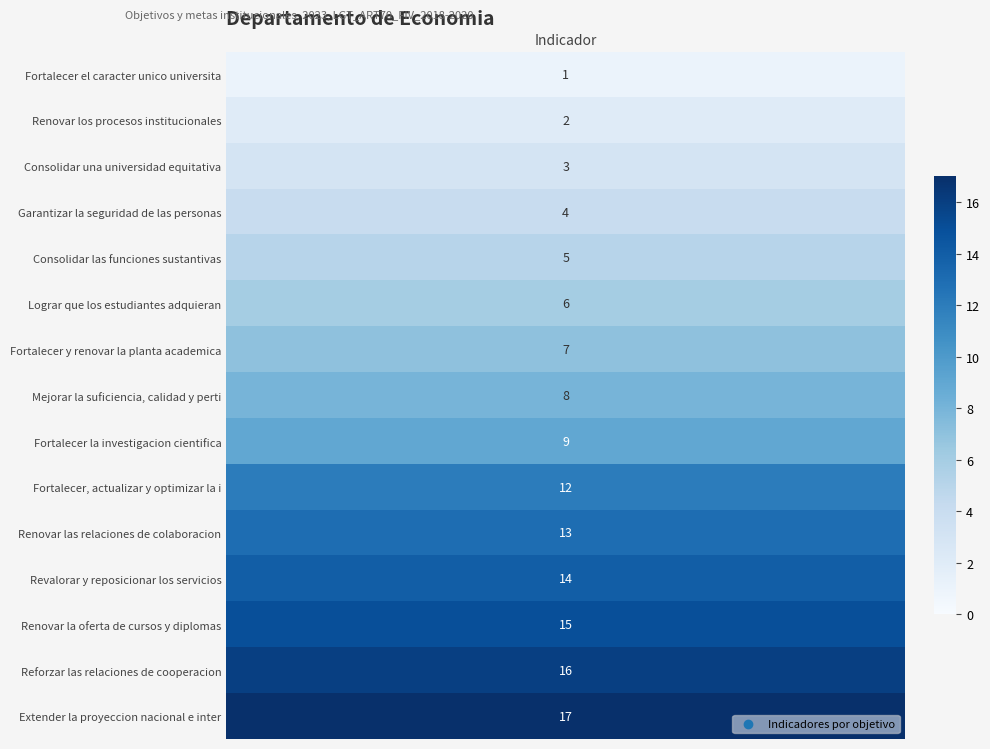

True or false: Departamento de Economia has a value of 1 at 3.

True